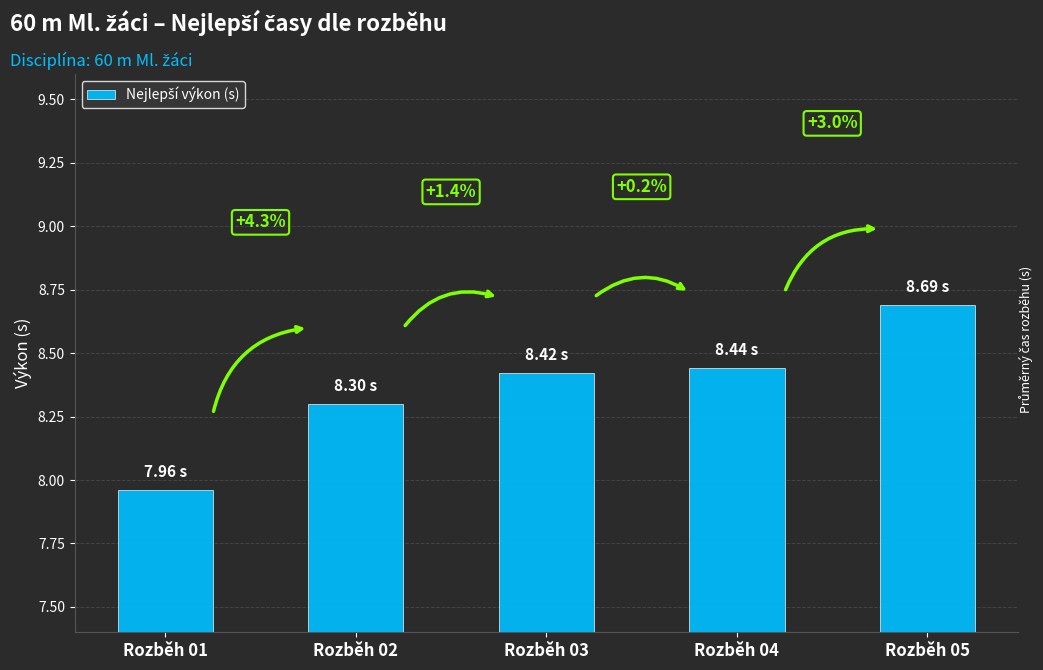

What is the maximum value shown in the chart?

8.7